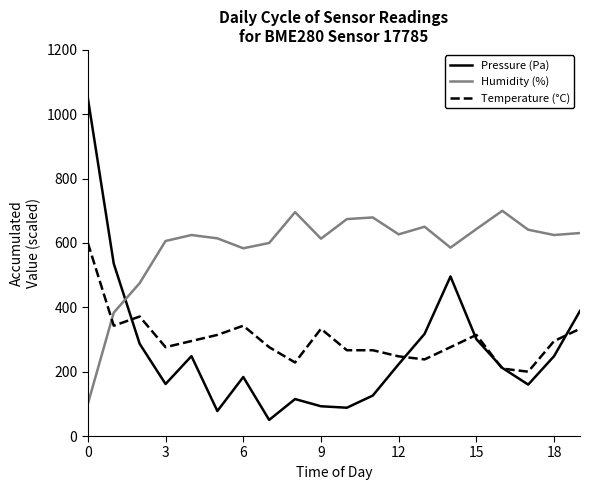

Rank the series by their maximum value, from lowest to highest.

Temperature (°C), Humidity (%), Pressure (Pa)